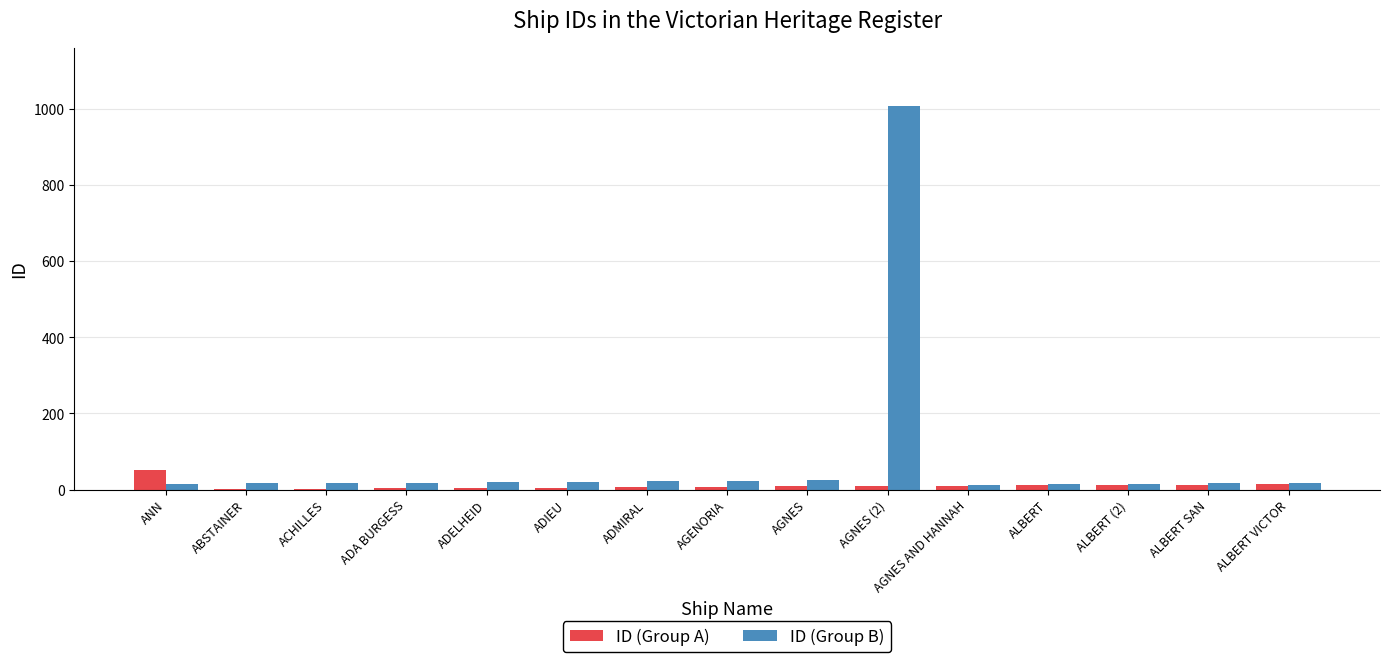

How many series are shown in this chart?

2